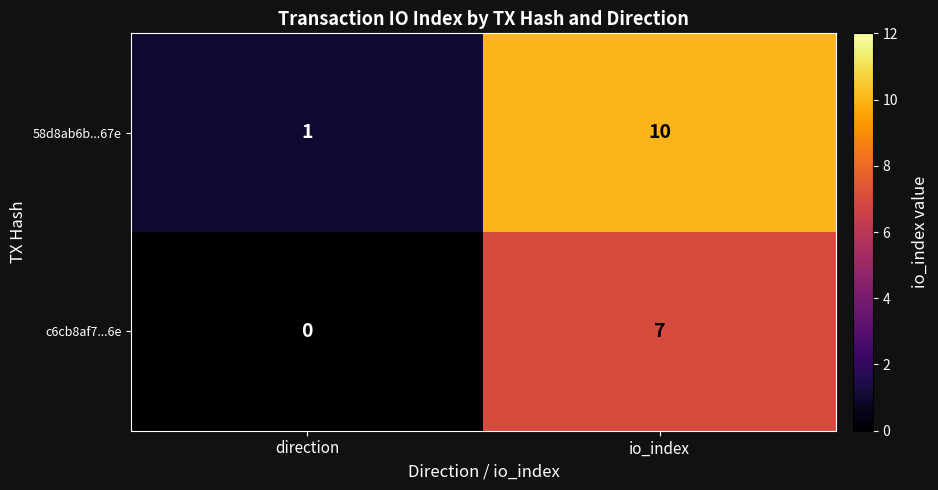

What is the greatest value displayed?

10